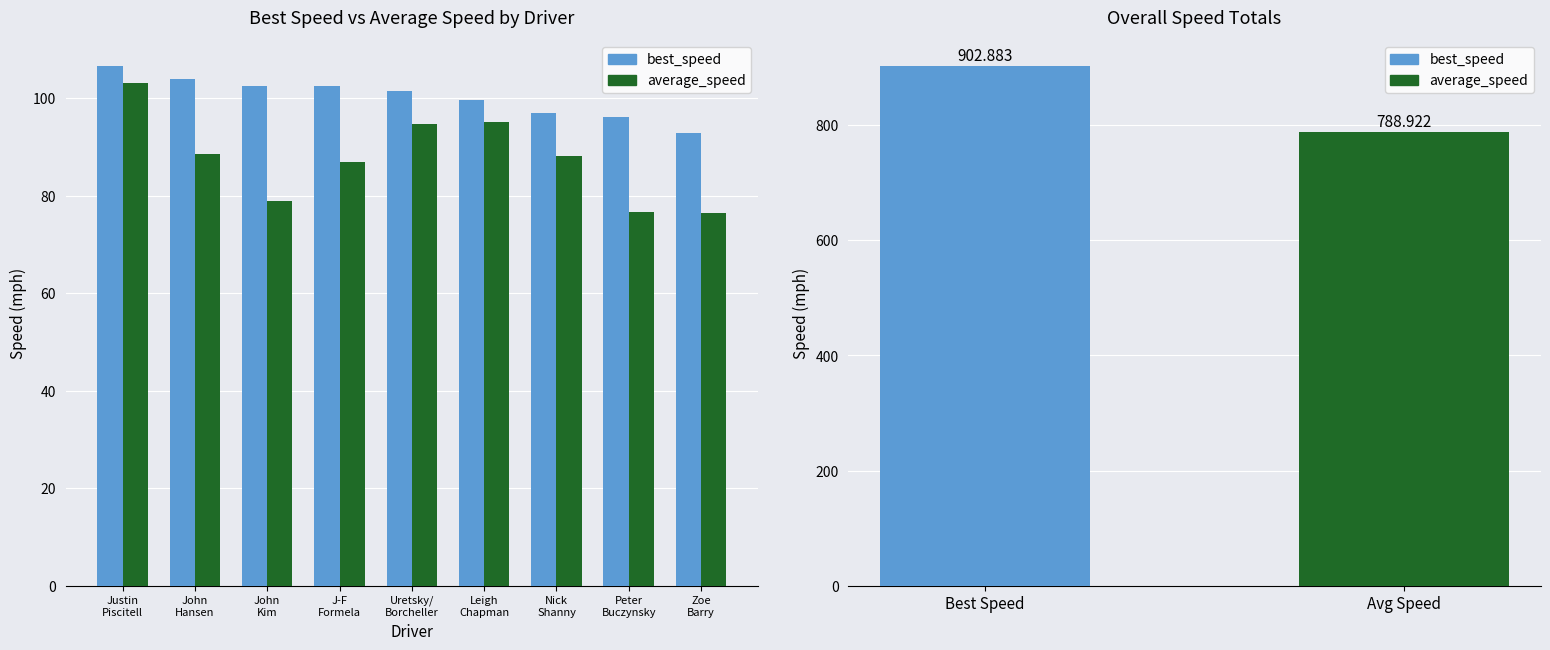

Where is best_speed nearest to the value 99?

Leigh
Chapman